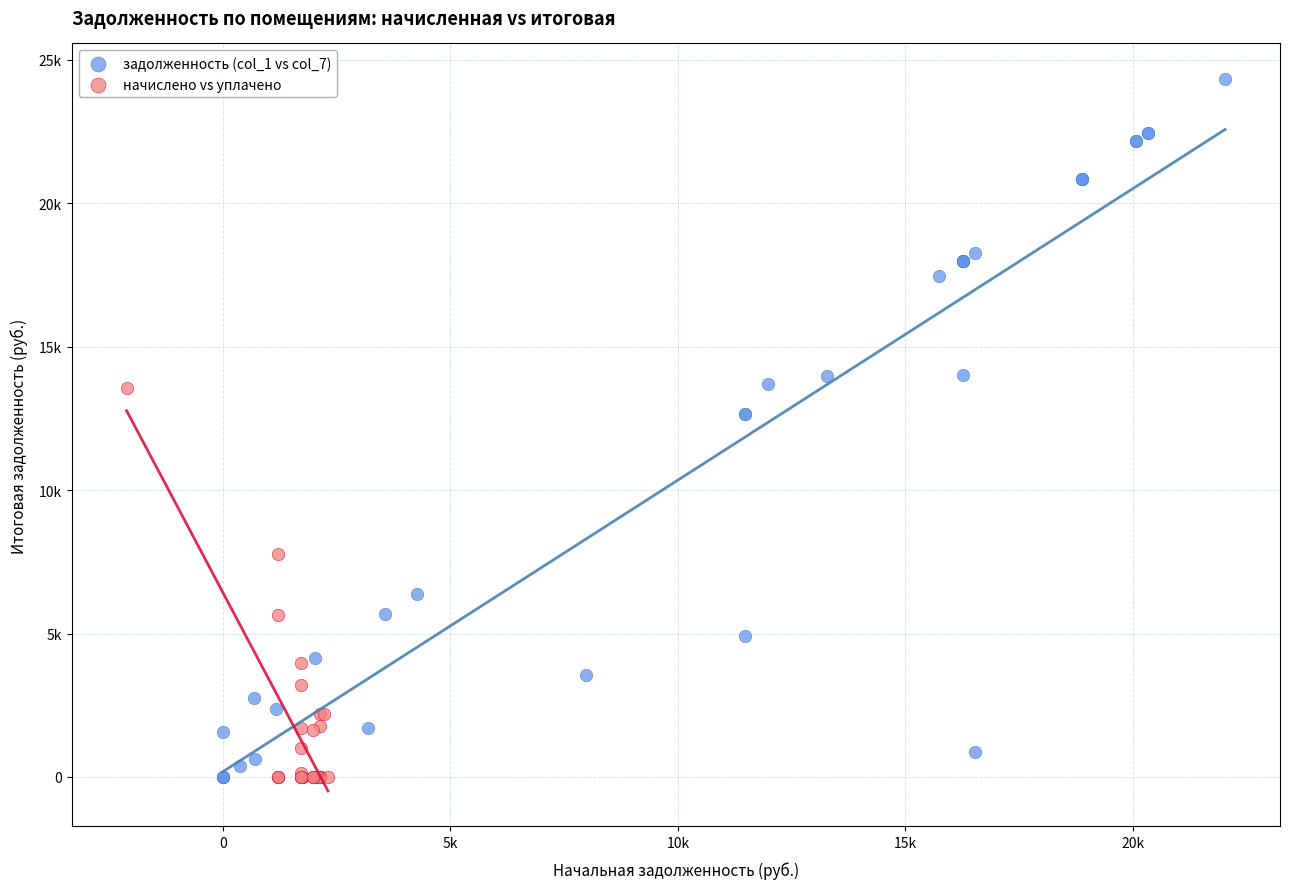

What are all the series names shown in the legend?

задолженность (col_1 vs col_7), начислено vs уплачено